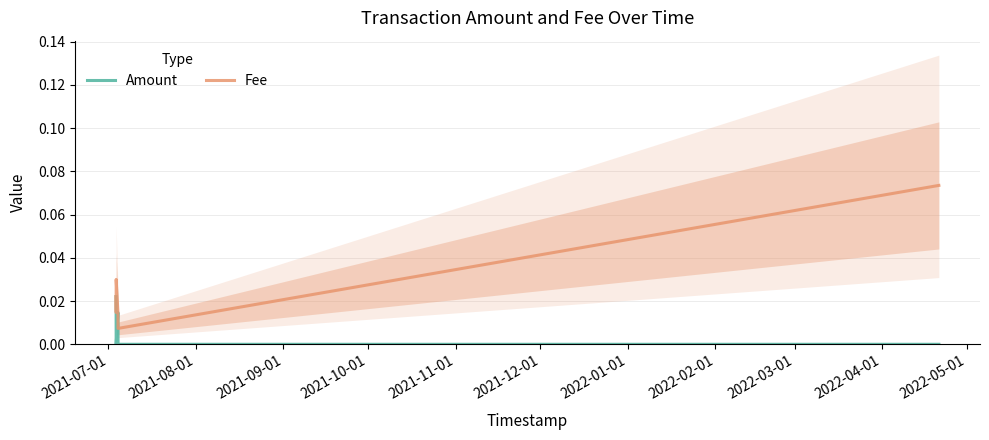

What is the difference between the maximum and minimum values in the Fee series?

0.1